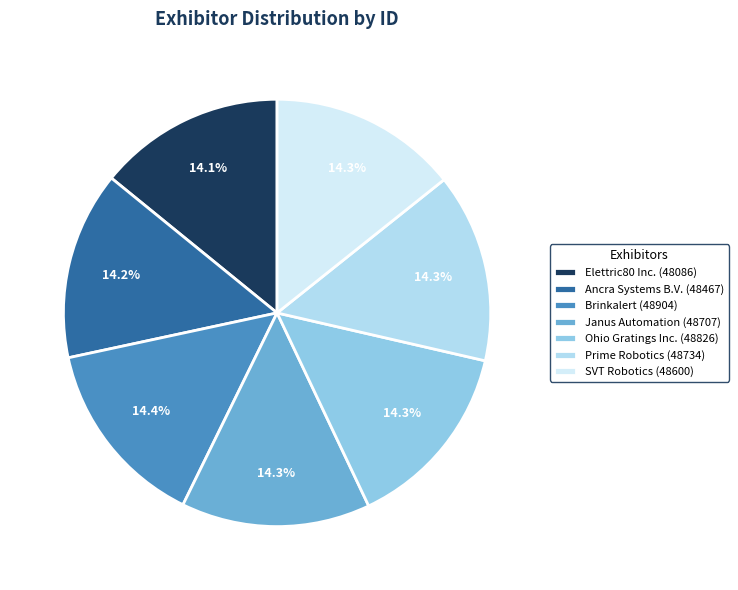

What percentage is the Brinkalert slice, to the nearest percent?

14%